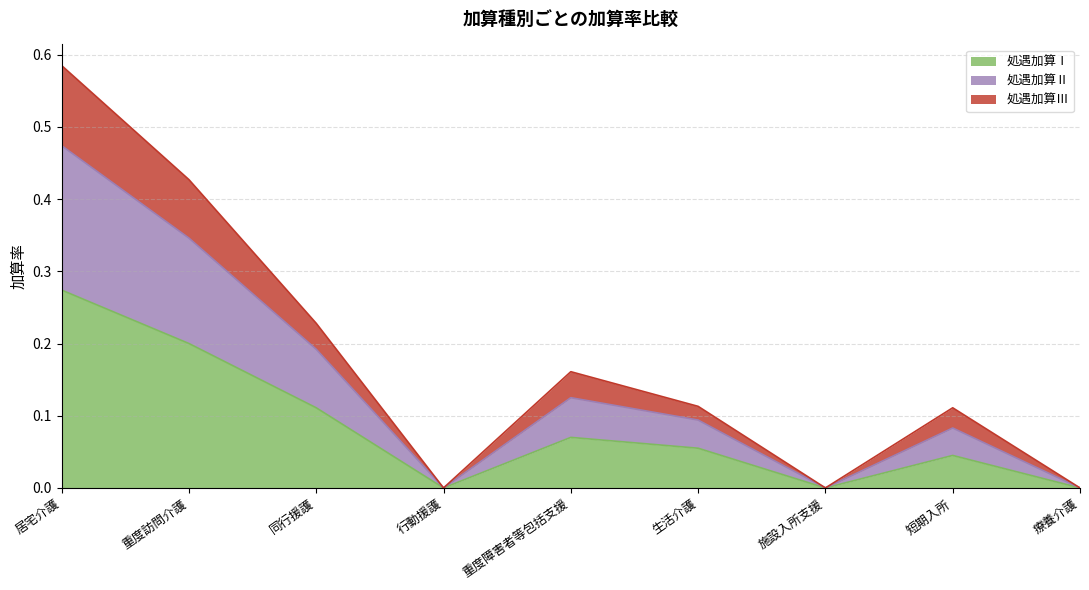

At which label does 処遇加算Ⅱ reach its minimum?

行動援護